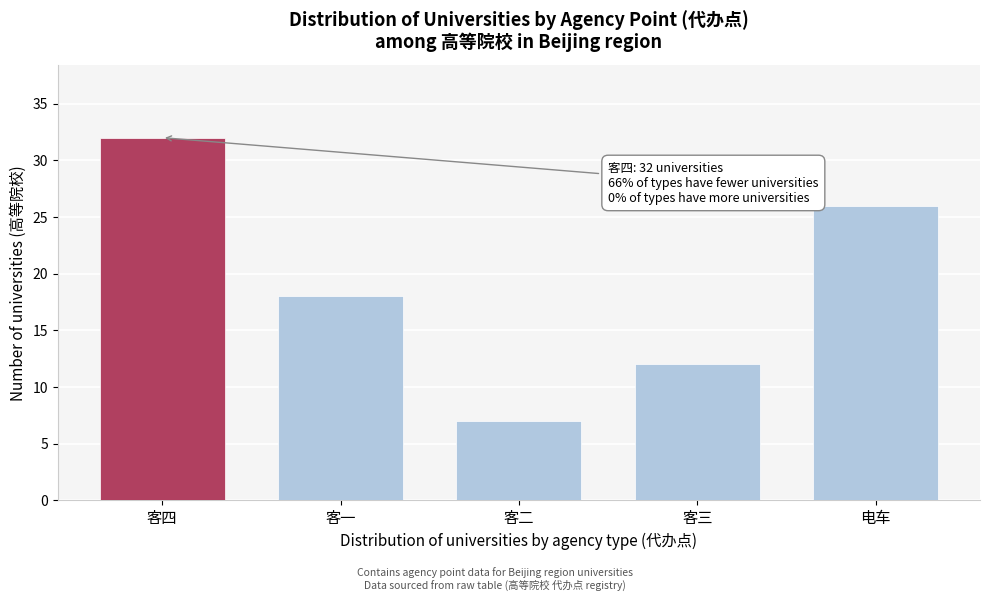

Reading left to right, what are all the values shown in this chart?

客四=32	客一=18	客二=7	客三=12	电车=26